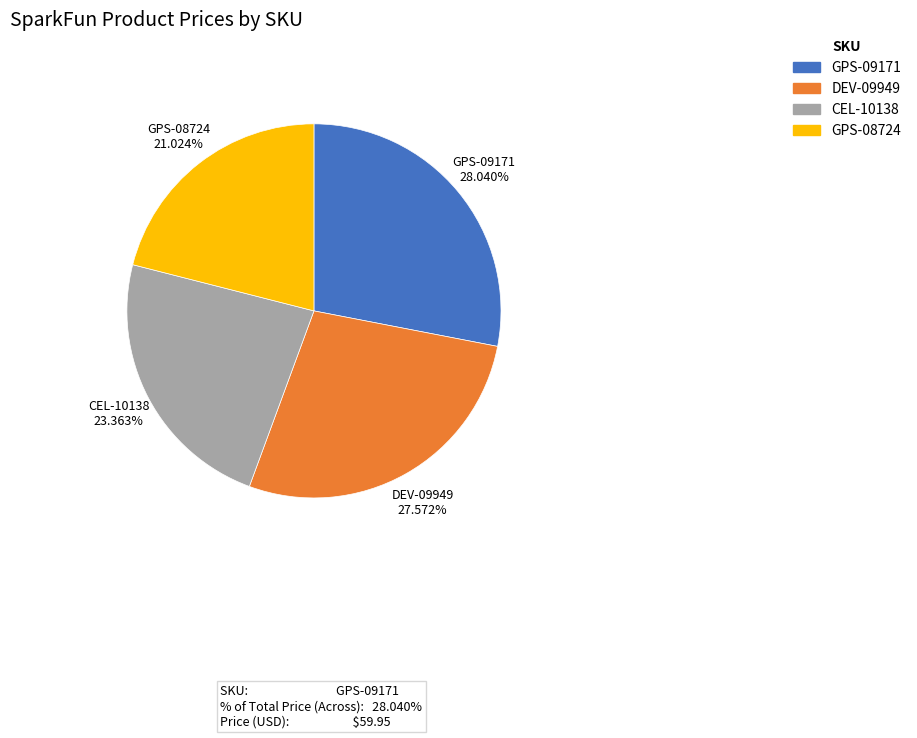

To the nearest percent, what percentage of the pie is GPS-08724?

21%